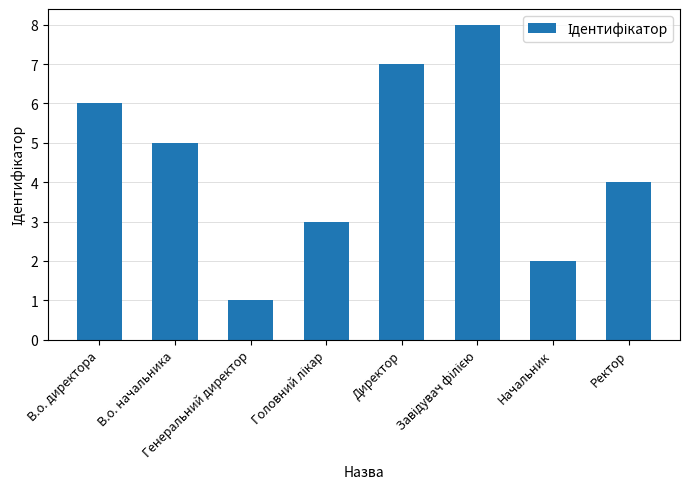

Reading left to right, transcribe all the data shown in this chart.

6	5	1	3	7	8	2	4